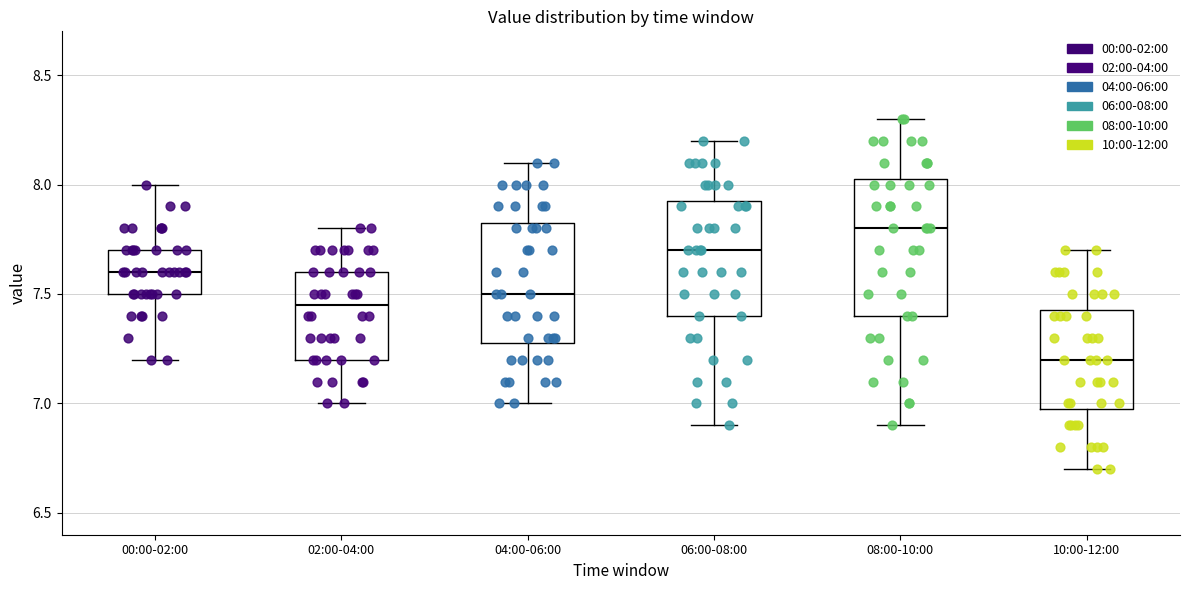

Which box has the highest median line?

08:00-10:00